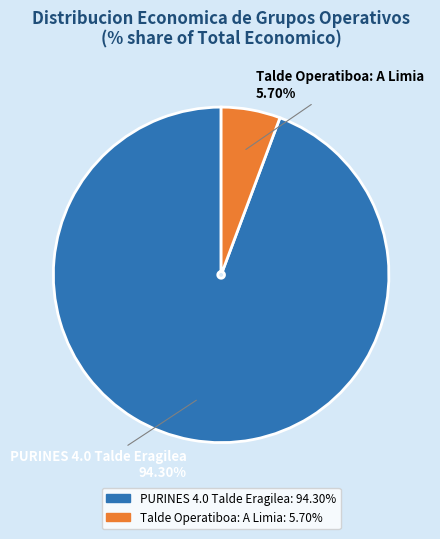

What portion of the pie excludes Talde Operatiboa: A Limia?

94.3%